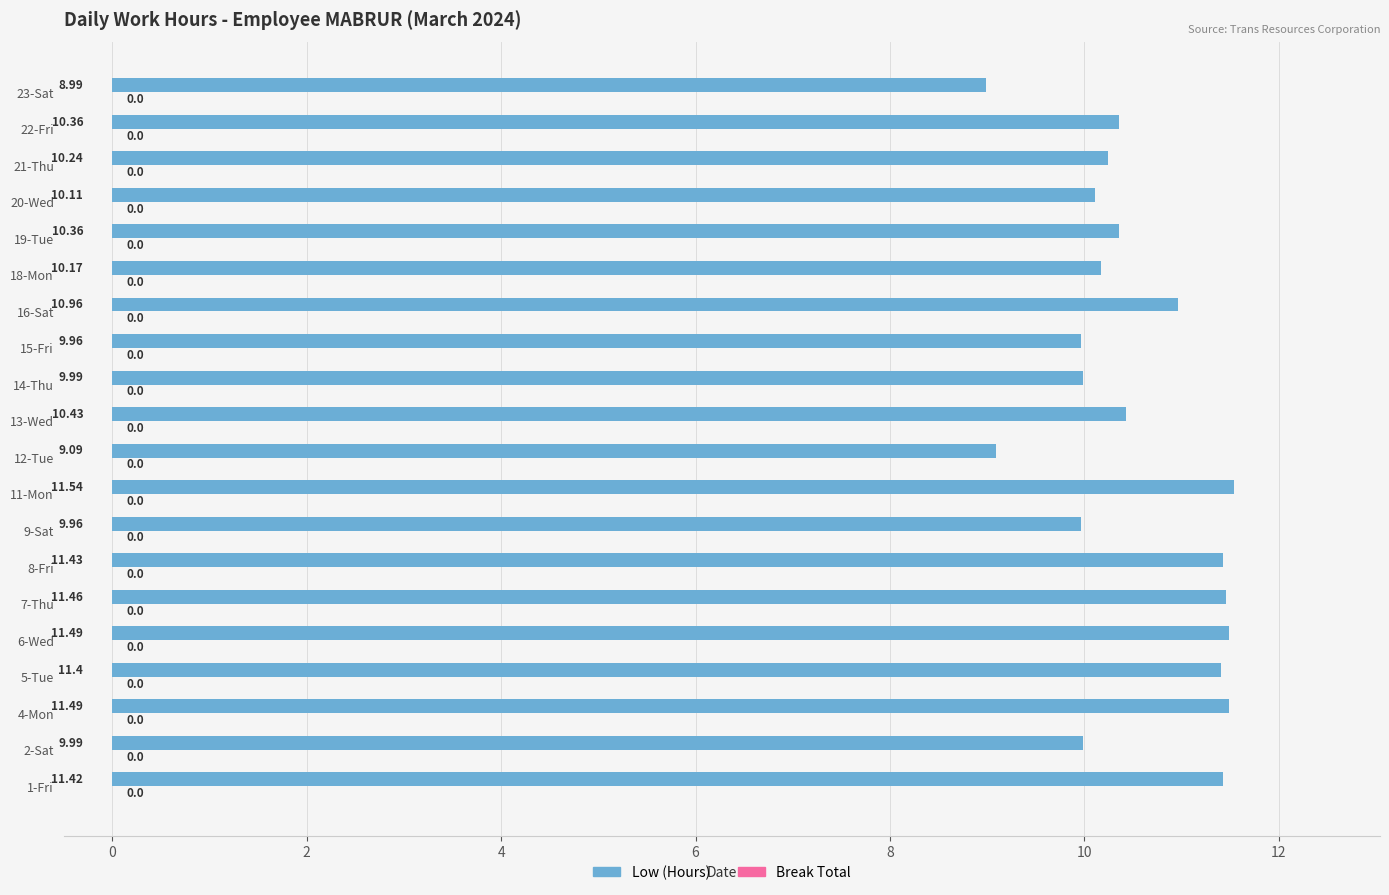

Which has a higher value, 9-Sat or 11-Mon?

11-Mon